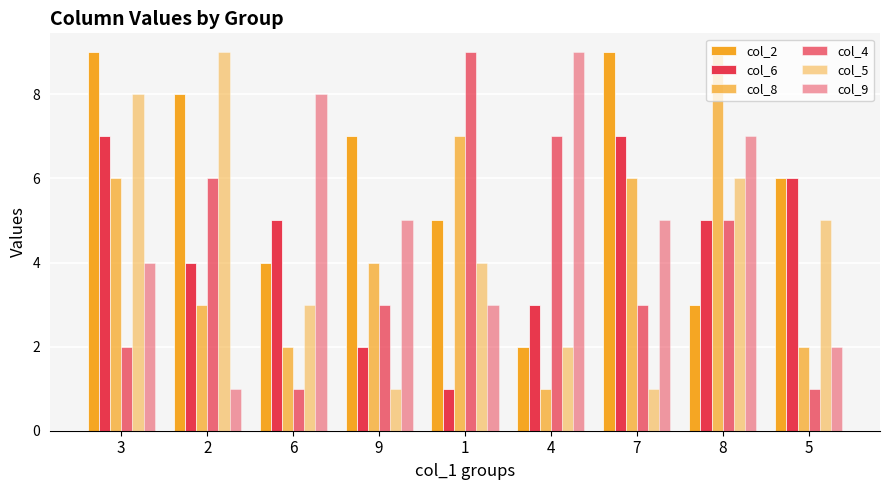

Reading left to right, transcribe all the data shown in this chart.

col_2: 3=9	2=8	6=4	9=7	1=5	4=2	7=9	8=3	5=6
col_6: 3=7	2=4	6=5	9=2	1=1	4=3	7=7	8=5	5=6
col_8: 3=6	2=3	6=2	9=4	1=7	4=1	7=6	8=9	5=2
col_4: 3=2	2=6	6=1	9=3	1=9	4=7	7=3	8=5	5=1
col_5: 3=8	2=9	6=3	9=1	1=4	4=2	7=1	8=6	5=5
col_9: 3=4	2=1	6=8	9=5	1=3	4=9	7=5	8=7	5=2